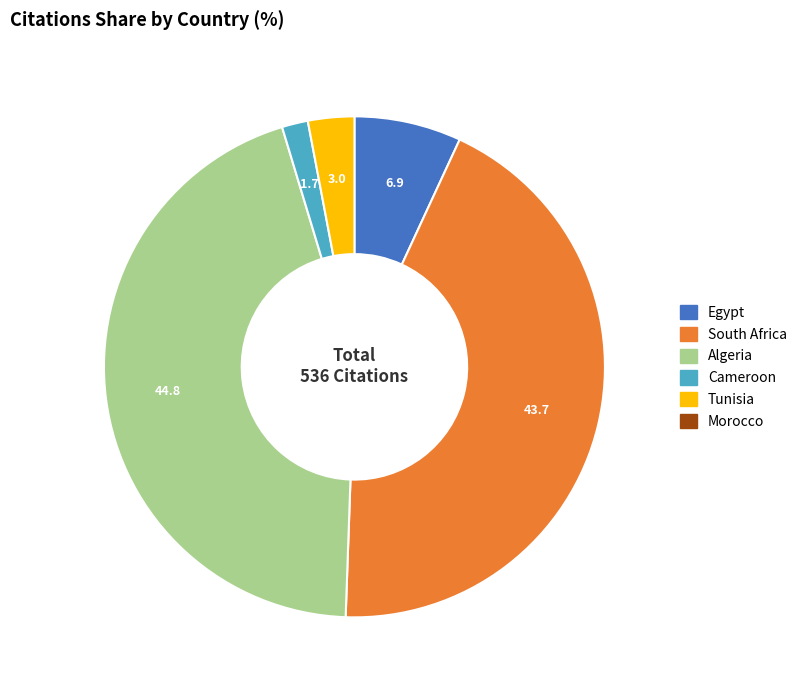

Is there a majority slice in this chart?

No